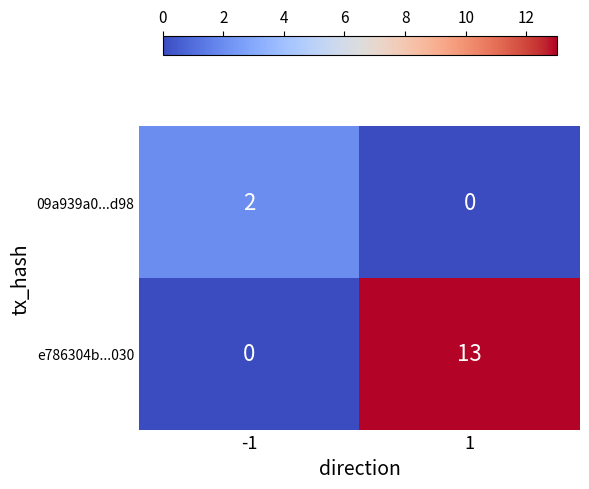

Rank the series by their average value, from highest to lowest.

e786304b...030, 09a939a0...d98